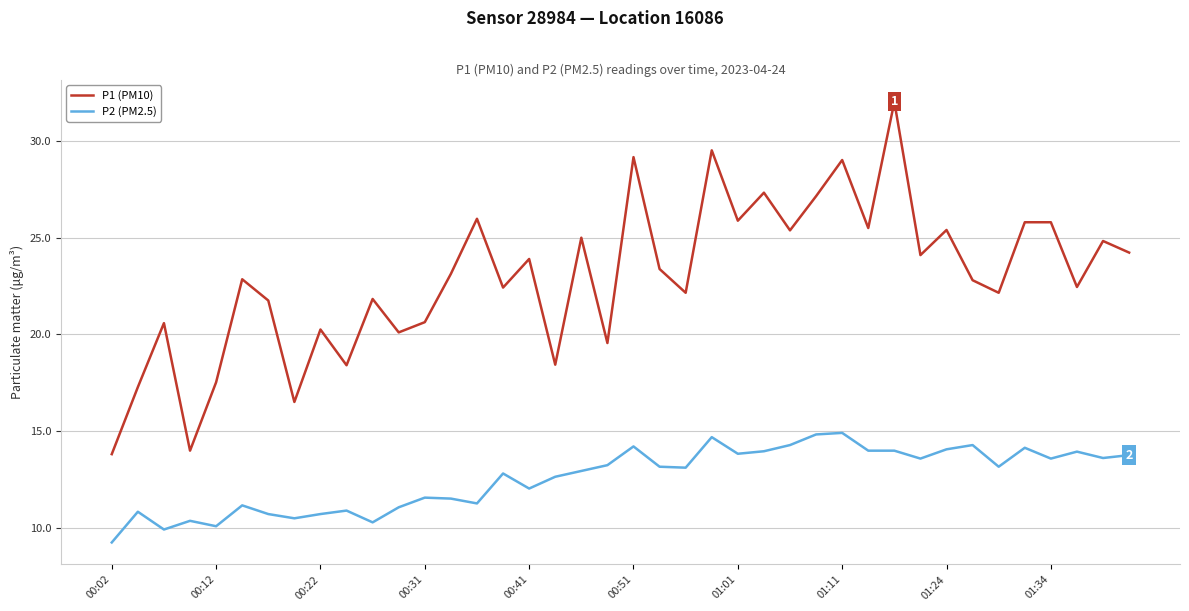

Which series has the largest range (max minus min)?

P1 (PM10)